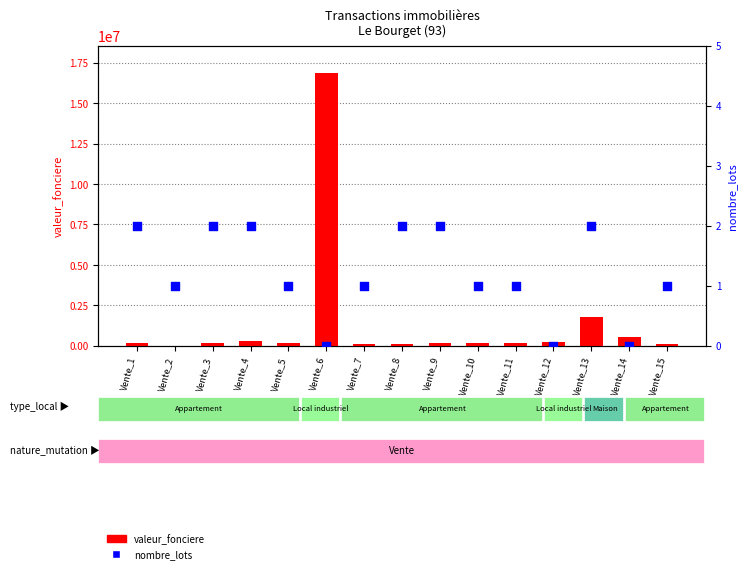

At which category is the sum across all series the highest?

Vente_6